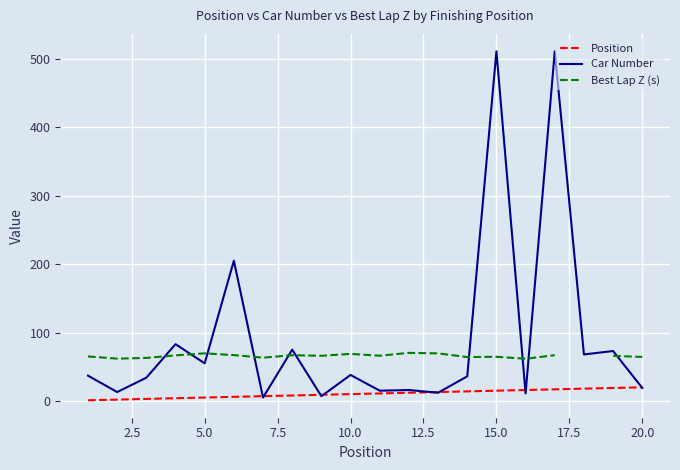

How many data points in Car Number are above 37?

9